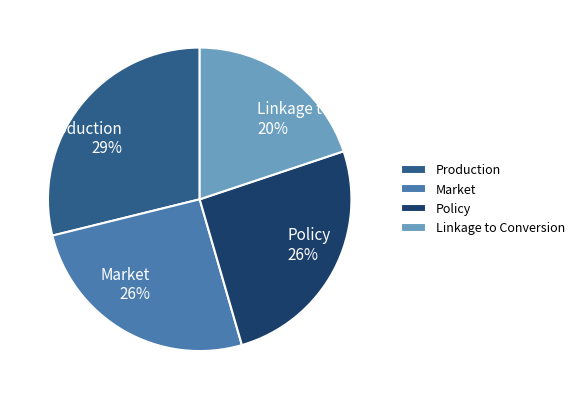

To the nearest percent, what is the combined percentage of Linkage to Conversion and Market?

46%